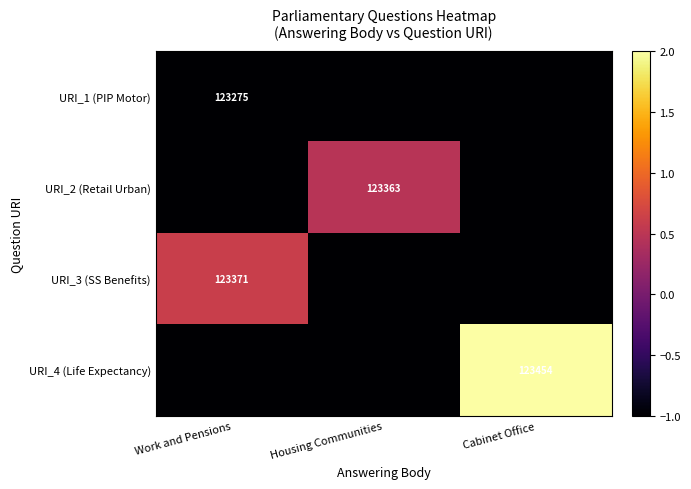

What is the spread (max minus min) of values at Cabinet Office?

3.0